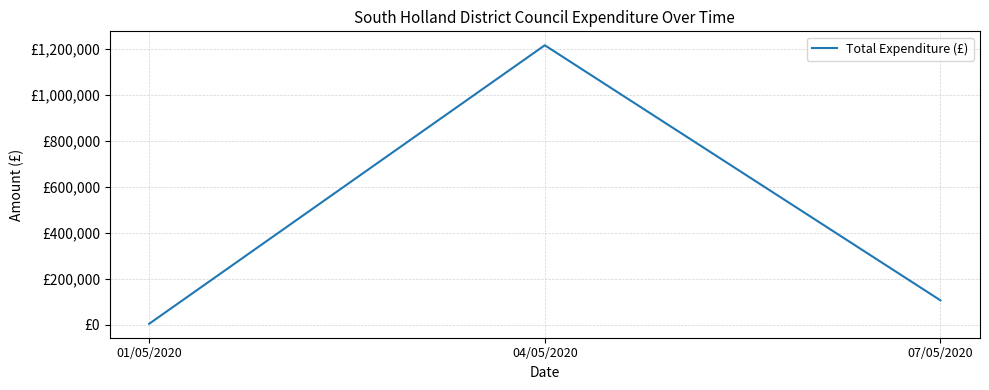

Which has a higher value, 04/05/2020 or 07/05/2020?

04/05/2020